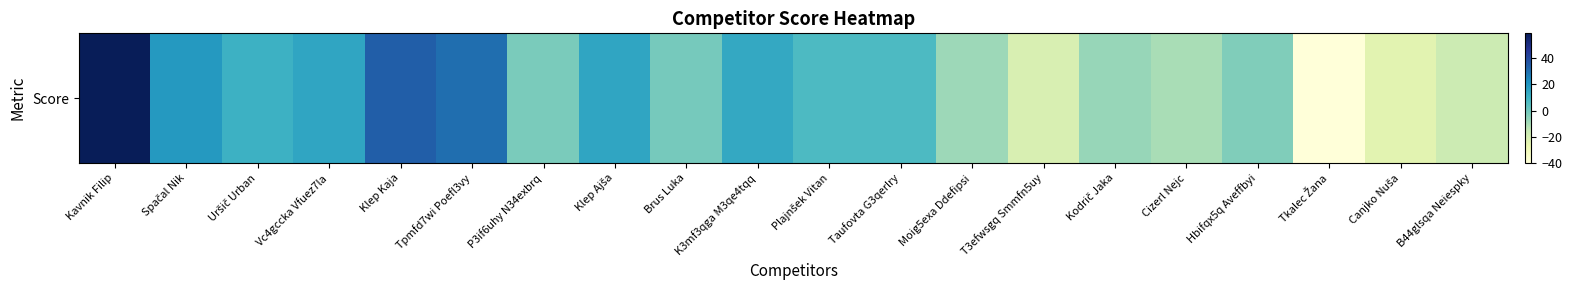

The value at Tpmfd7wi Poefl3vy is 18. True or false?

False